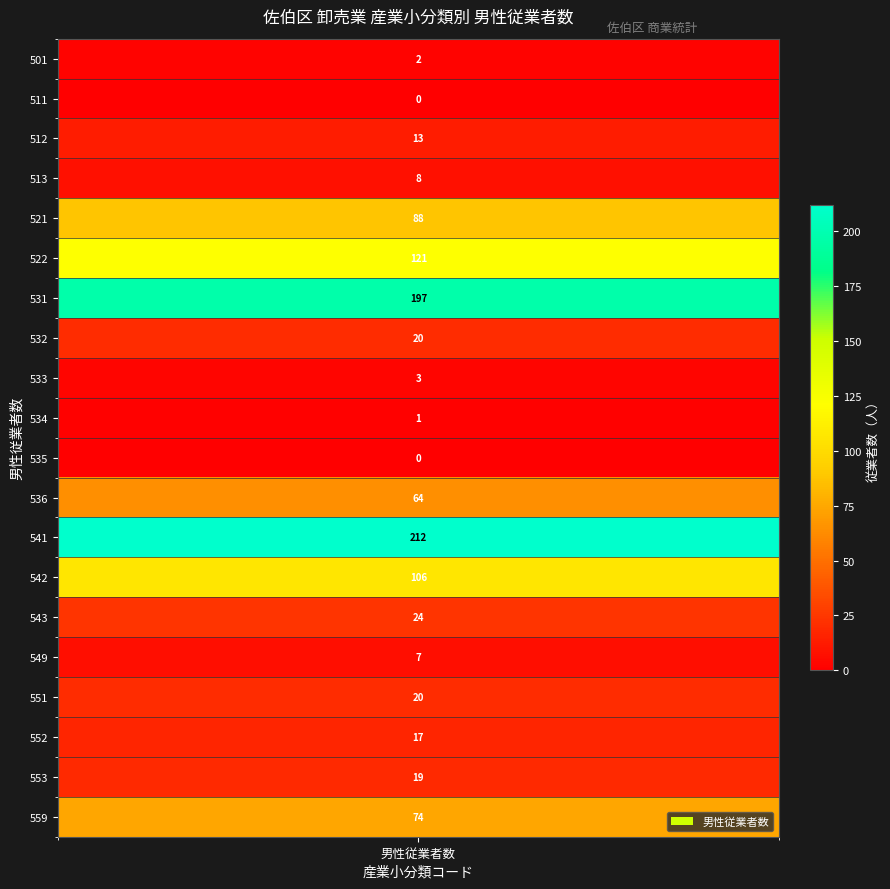

Reading left to right, extract all data points from this chart.

values=2	1=0	2=13	3=8	4=88	5=121	6=197	7=20	8=3	9=1	10=0	11=64	12=212	13=106	14=24	15=7	16=20	17=17	18=19	19=74